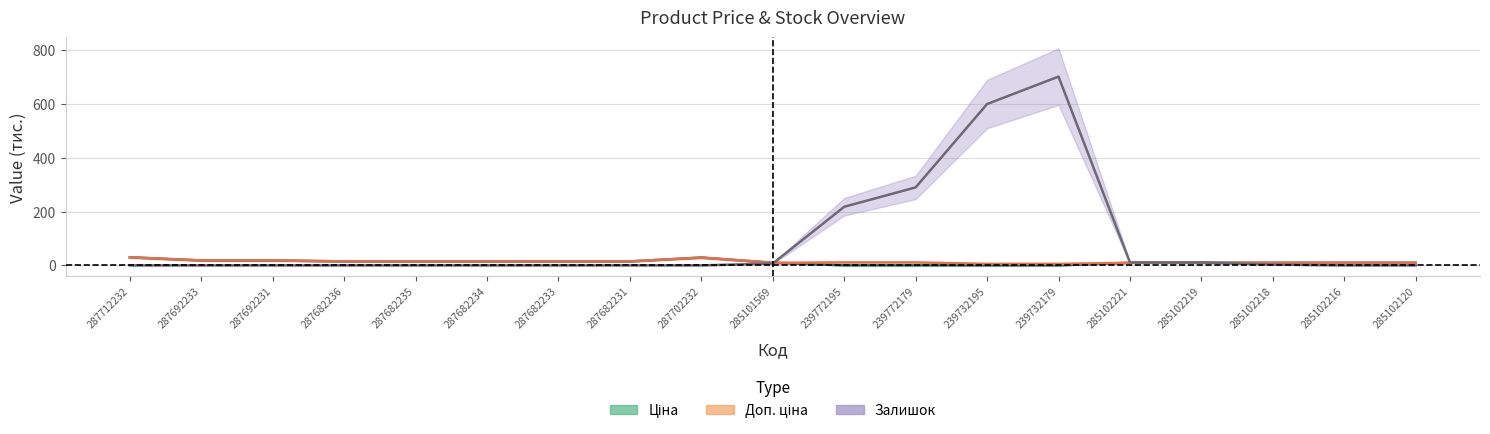

What is the greatest value displayed?

702.0